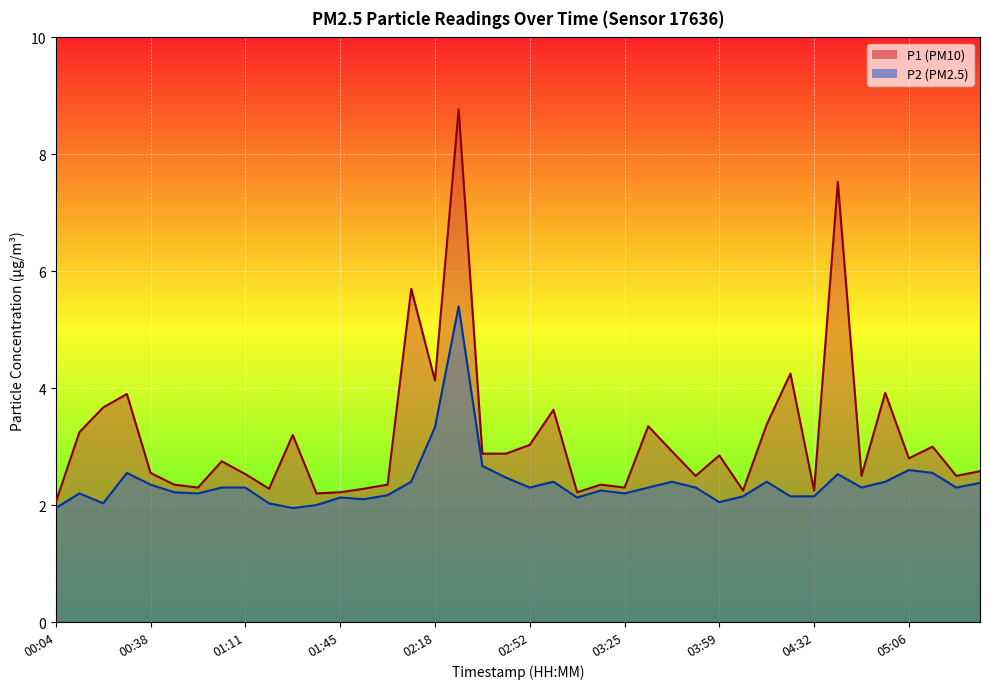

Reading left to right, transcribe all the data shown in this chart.

P1: 2.0	3.2	3.7	3.9	2.5	2.4	2.3	2.8	2.5	2.3	3.2	2.2	2.2	2.3	2.4	5.7	4.1	8.8	2.9	2.9	3.0	3.6	2.2	2.4	2.3	3.4	2.9	2.5	2.9	2.2	3.4	4.2	2.2	7.5	2.5	3.9	2.8	3.0	2.5	2.6
P2: 1.9	2.2	2.0	2.5	2.4	2.2	2.2	2.3	2.3	2.0	1.9	2.0	2.1	2.1	2.2	2.4	3.3	5.4	2.7	2.5	2.3	2.4	2.1	2.2	2.2	2.3	2.4	2.3	2.0	2.1	2.4	2.1	2.1	2.5	2.3	2.4	2.6	2.5	2.3	2.4